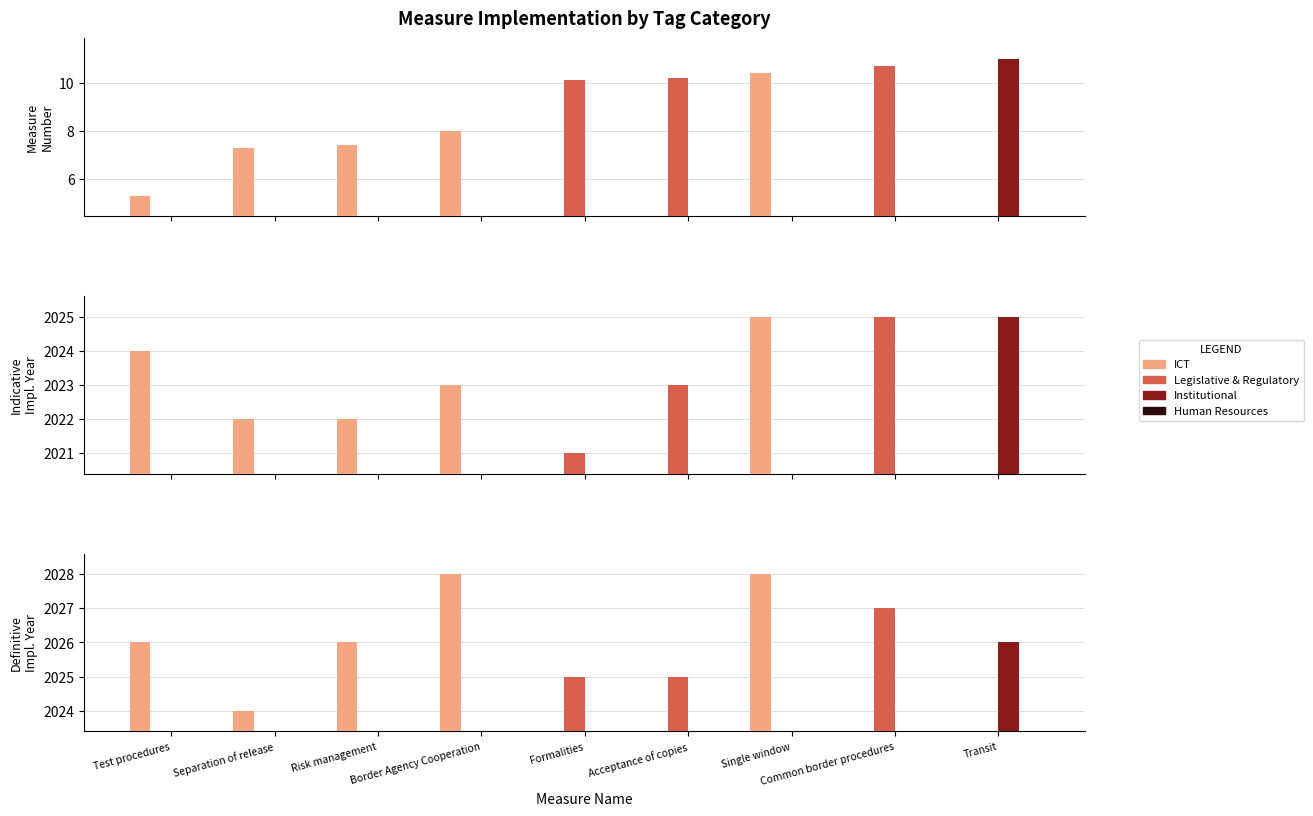

What is the value of the ICT bar at the 4th from the left?

8.0